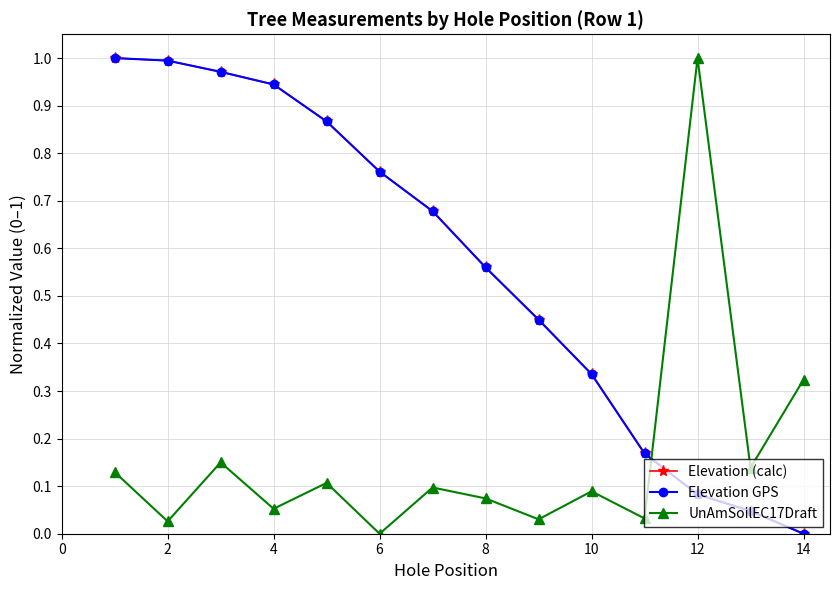

Is this an area chart (filled region under the line)?

No